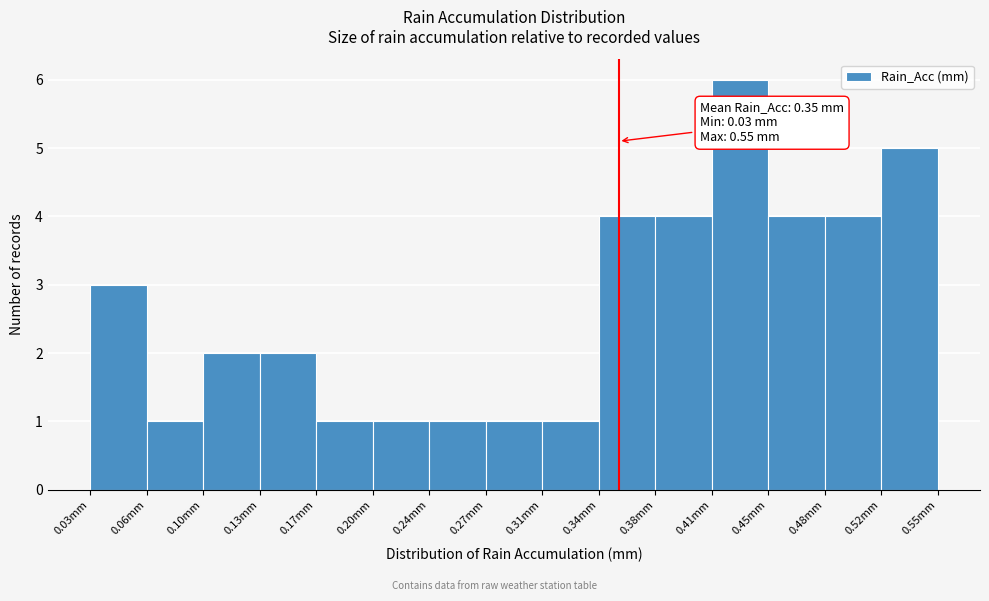

Over which range of the x-axis is the bar tallest?

0.410 to 0.445